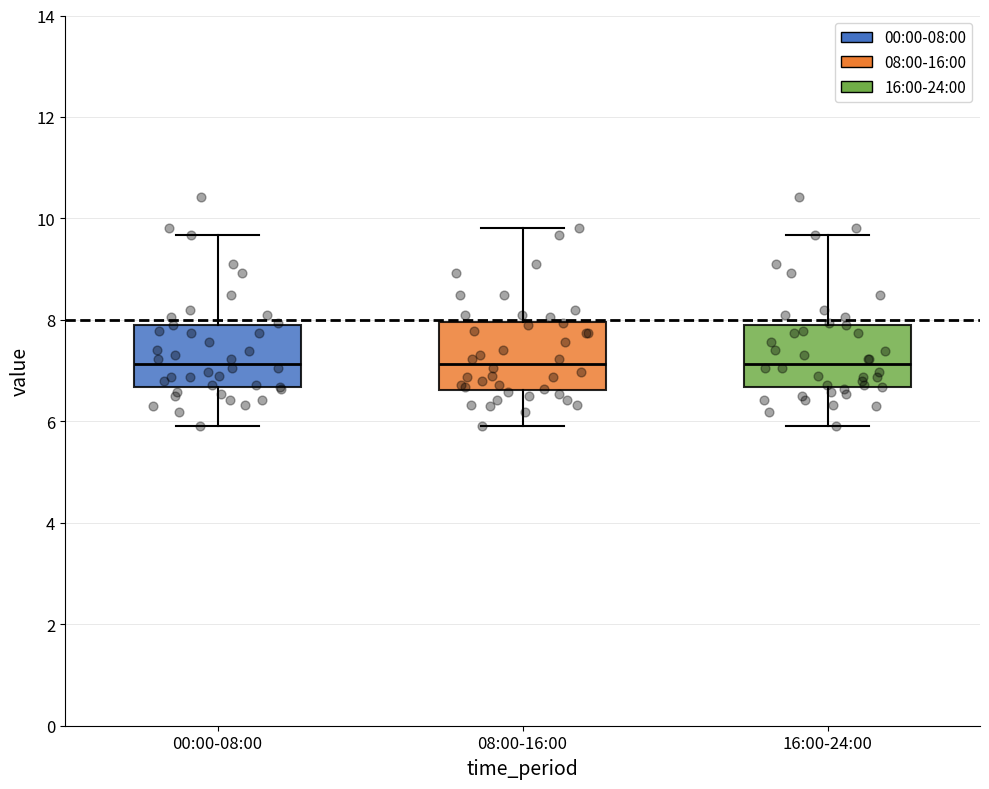

Reading left to right, read every box against the y-axis: the position of its median line, the range the box covers, and the ends of its whiskers. The values are not printed on the chart, so give them approximately, as read against the axis.

00:00-08:00: median 7.2, box 6.6 to 8.0, whiskers 6.0 to 9.6
08:00-16:00: median 7.2, box 6.6 to 8.0, whiskers 6.0 to 9.8
16:00-24:00: median 7.2, box 6.6 to 8.0, whiskers 6.0 to 9.6